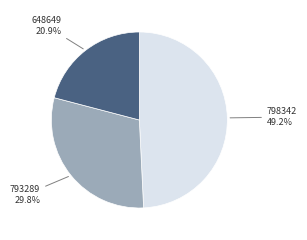

Does any single category account for the majority?

No